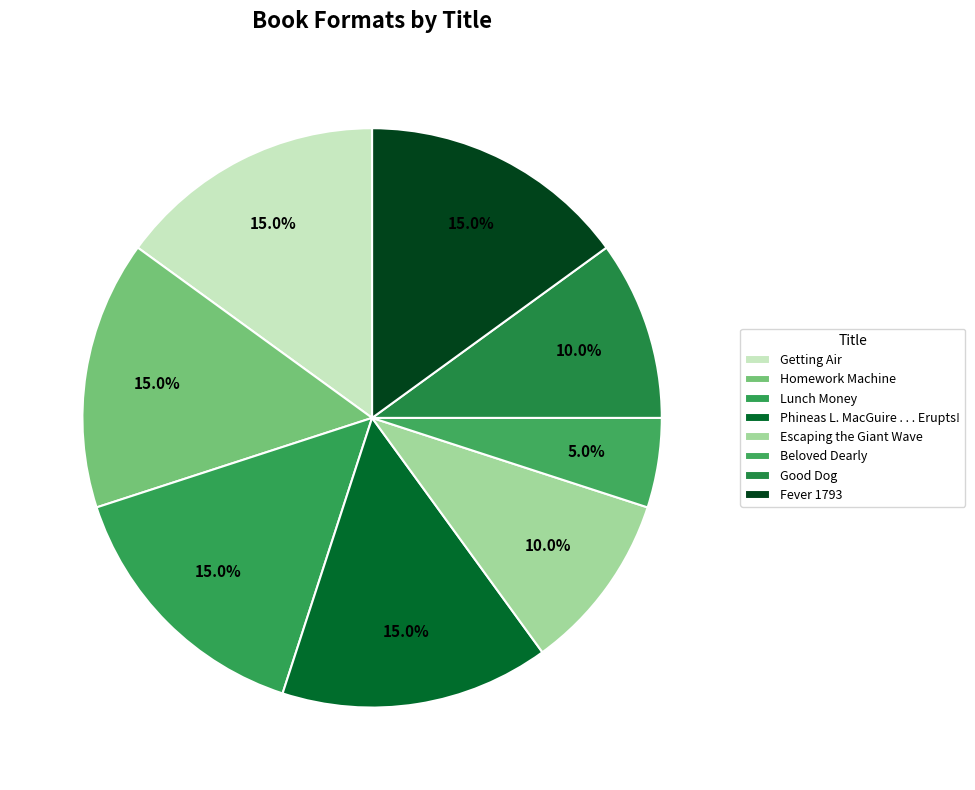

To the nearest percent, what portion does Phineas L. MacGuire . . . Erupts! represent?

15%